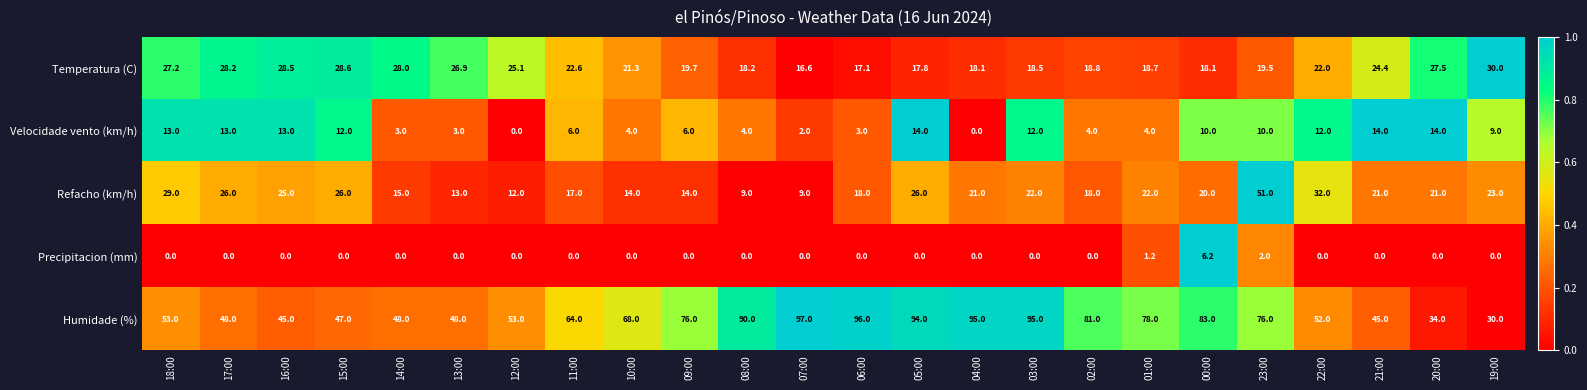

At which category is the sum across all series the highest?

23:00